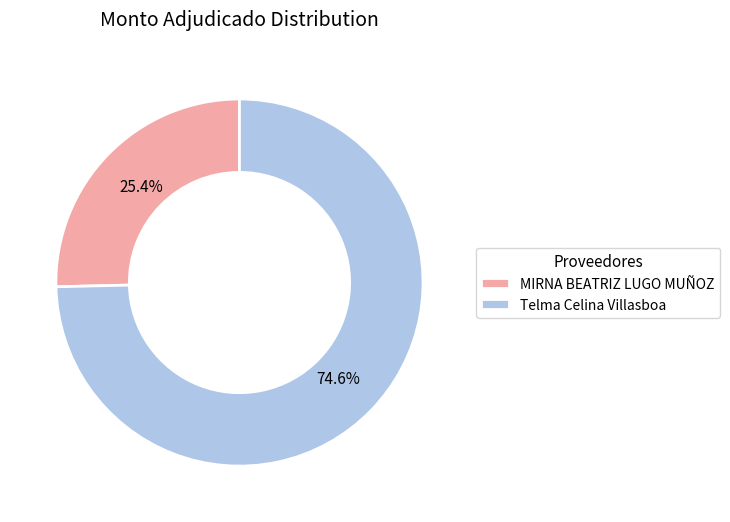

What is the ratio of the value at Telma Celina Villasboa to the value at MIRNA BEATRIZ LUGO MUÑOZ?

2.9